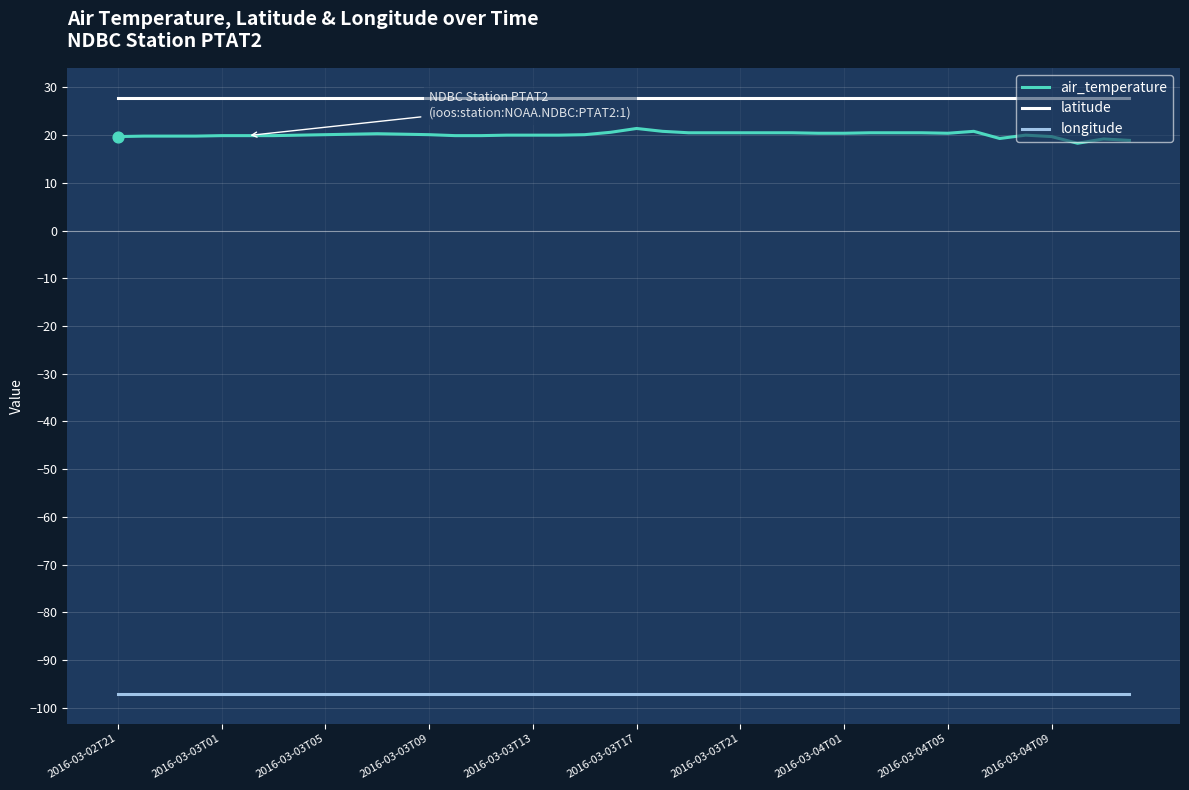

Which series has the largest total across all categories?

latitude